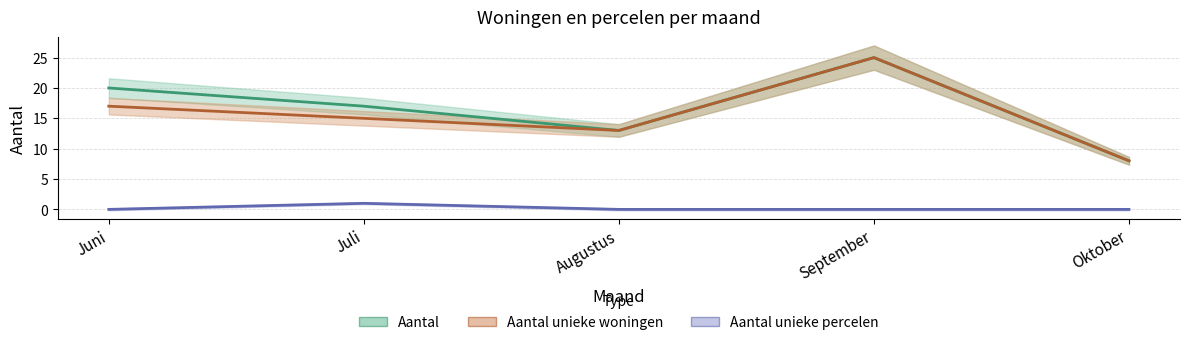

Reading left to right, what are all the values shown in this chart?

Aantal: Juni=20	Juli=17	Augustus=13	September=25	Oktober=8
Aantal unieke woningen: Juni=17	Juli=15	Augustus=13	September=25	Oktober=8
Aantal unieke percelen: Juni=0	Juli=1	Augustus=0	September=0	Oktober=0